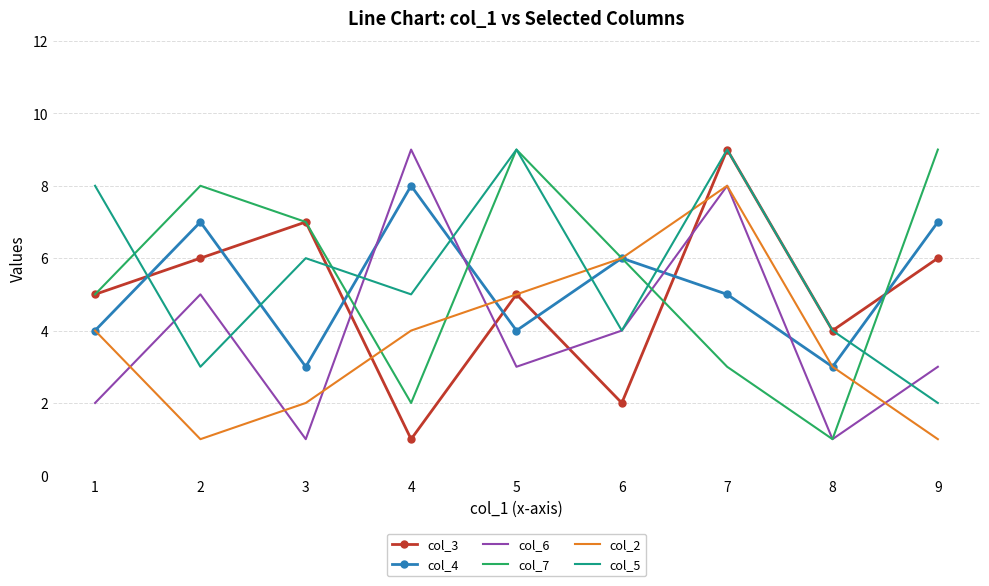

Between 2 and 5, which series saw the biggest shift?

col_5